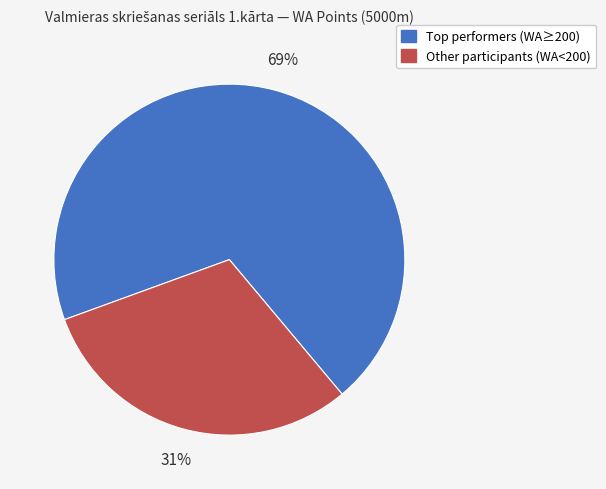

Count the number of slices in the pie.

2